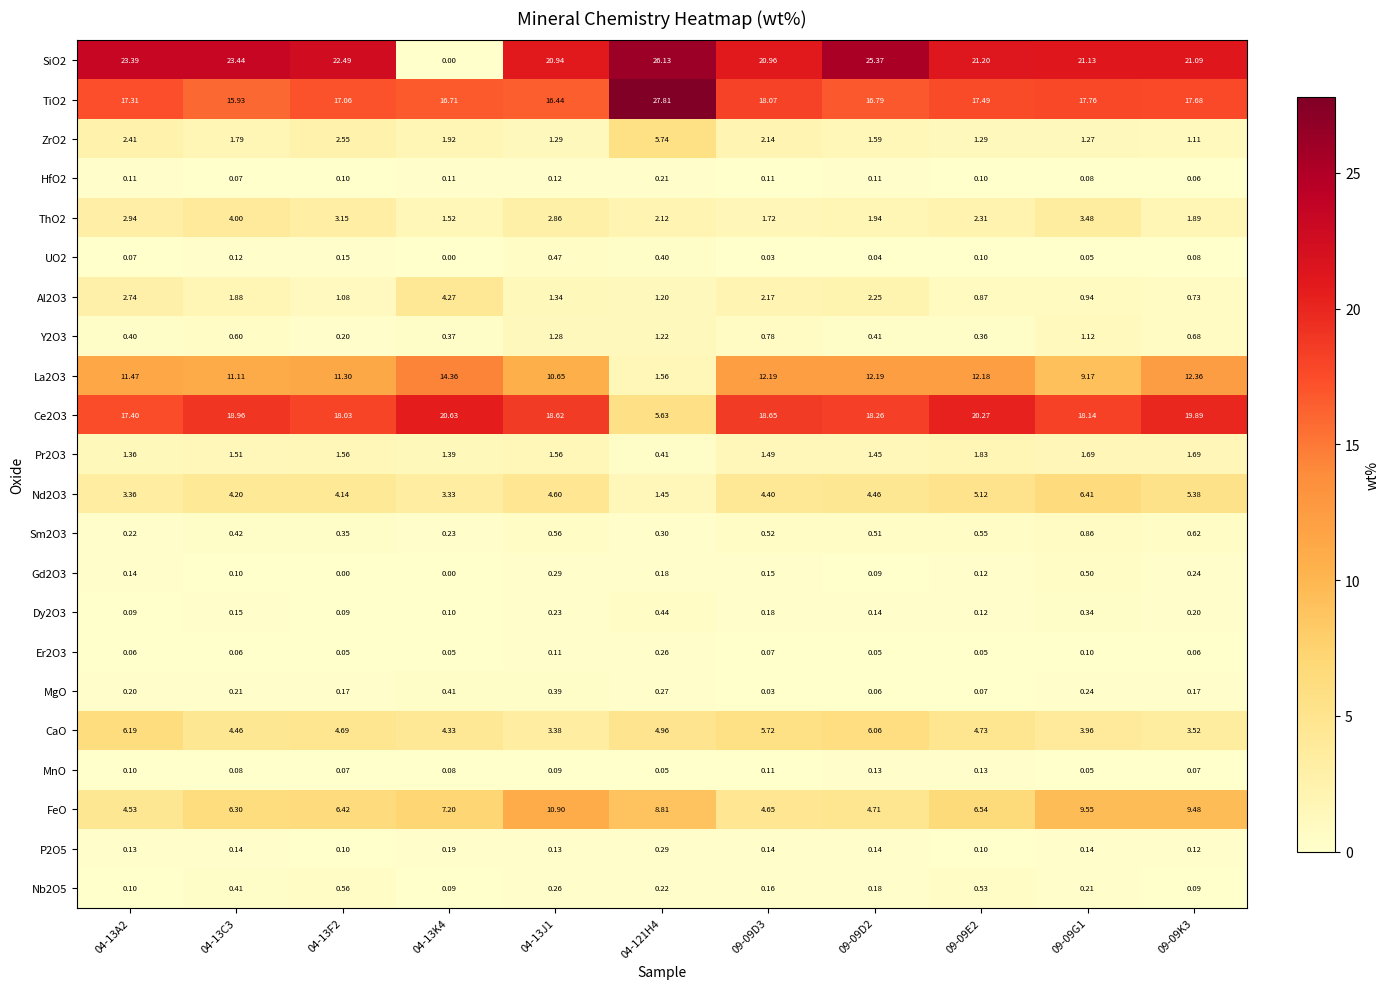

How many series are shown in this chart?

22